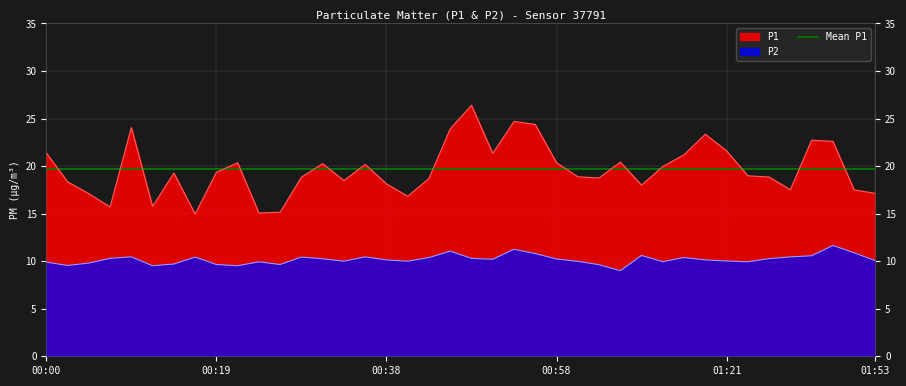

What is the minimum value shown in the chart?

9.0